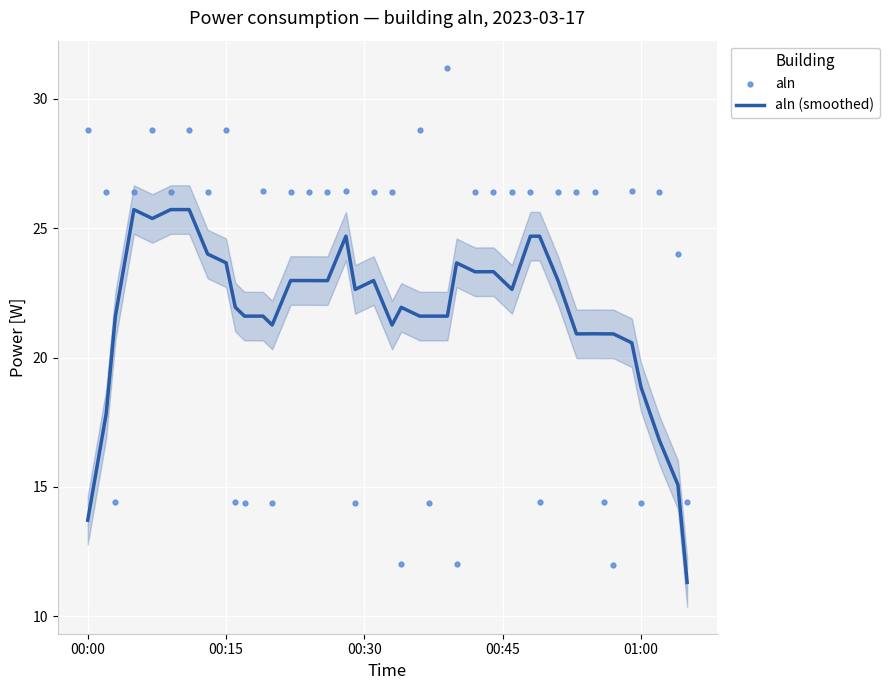

What are all the series names shown in the legend?

aln (smoothed), aln